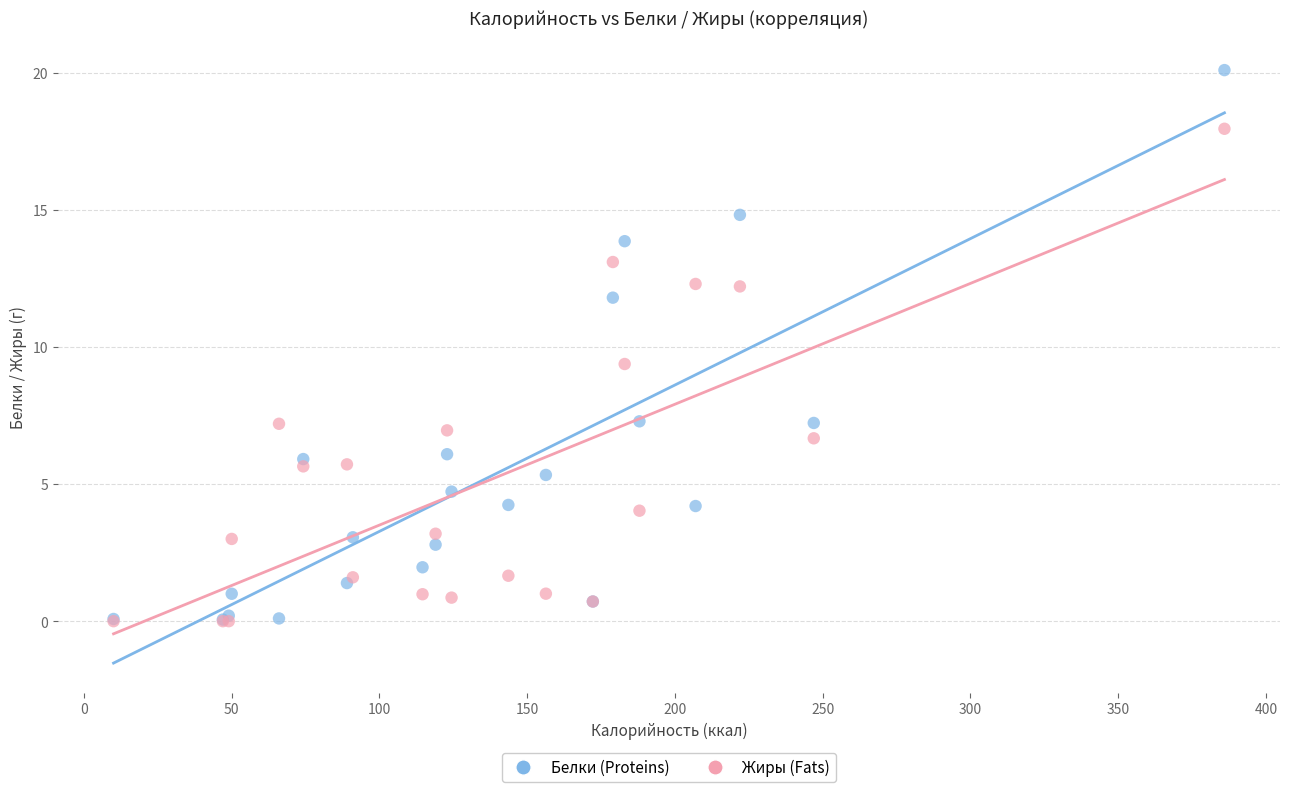

In the Белки (Proteins) series, what Y value is closest to 10?

11.8